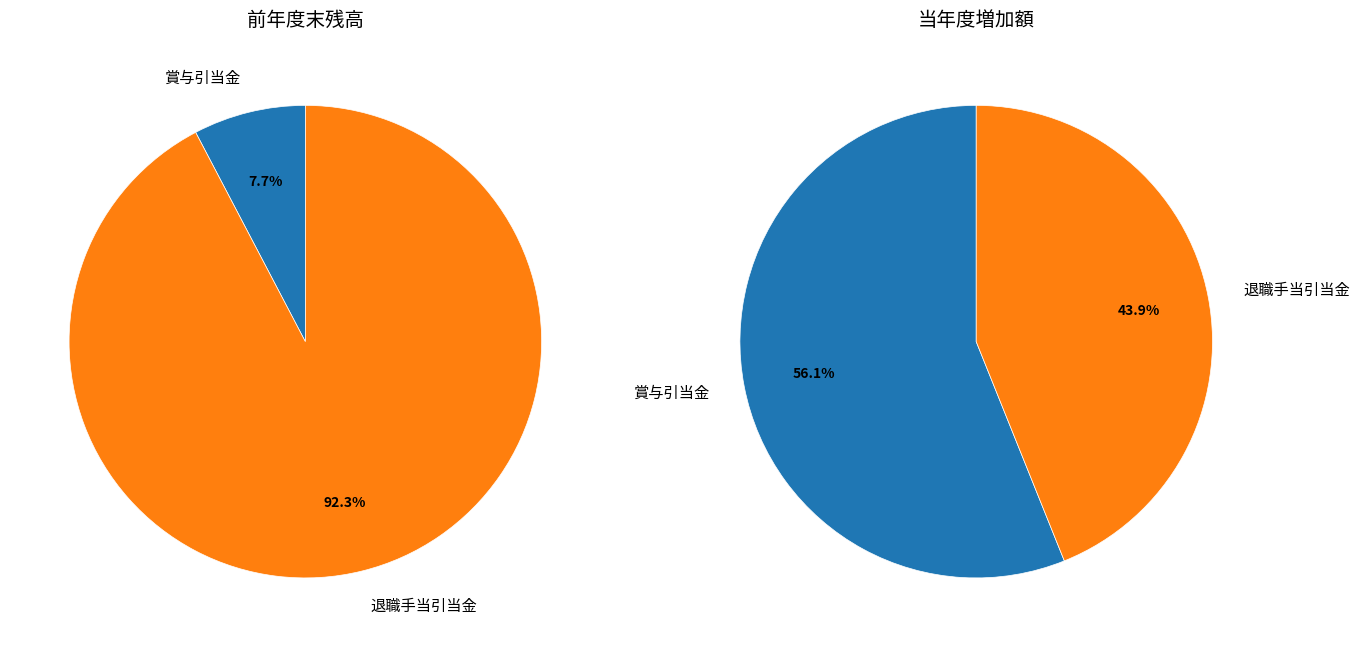

Count the number of slices in the pie.

2